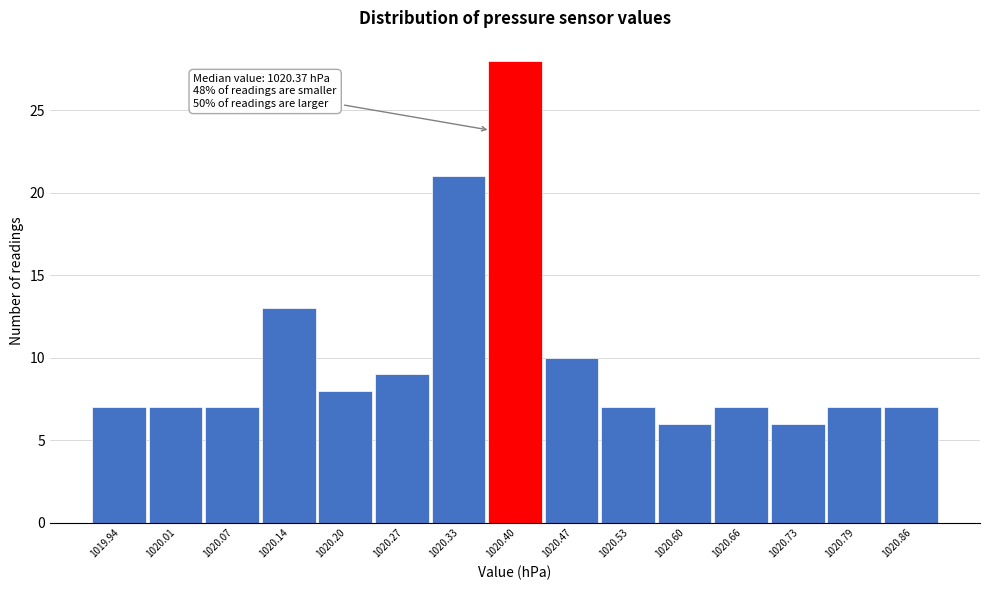

Over which range of the x-axis is the bar tallest?

1020.37 to 1020.43